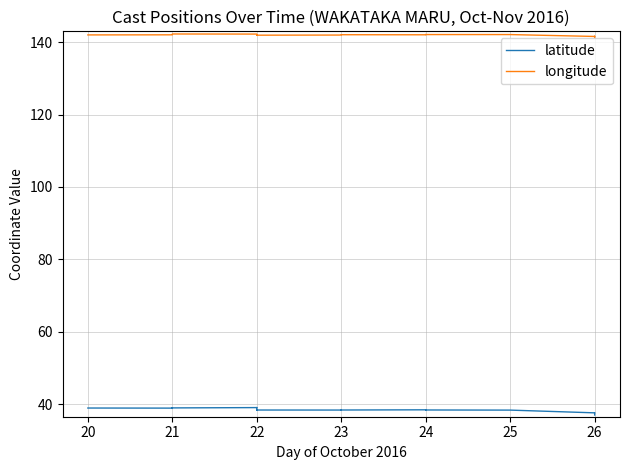

Where is the first local maximum for latitude?

21